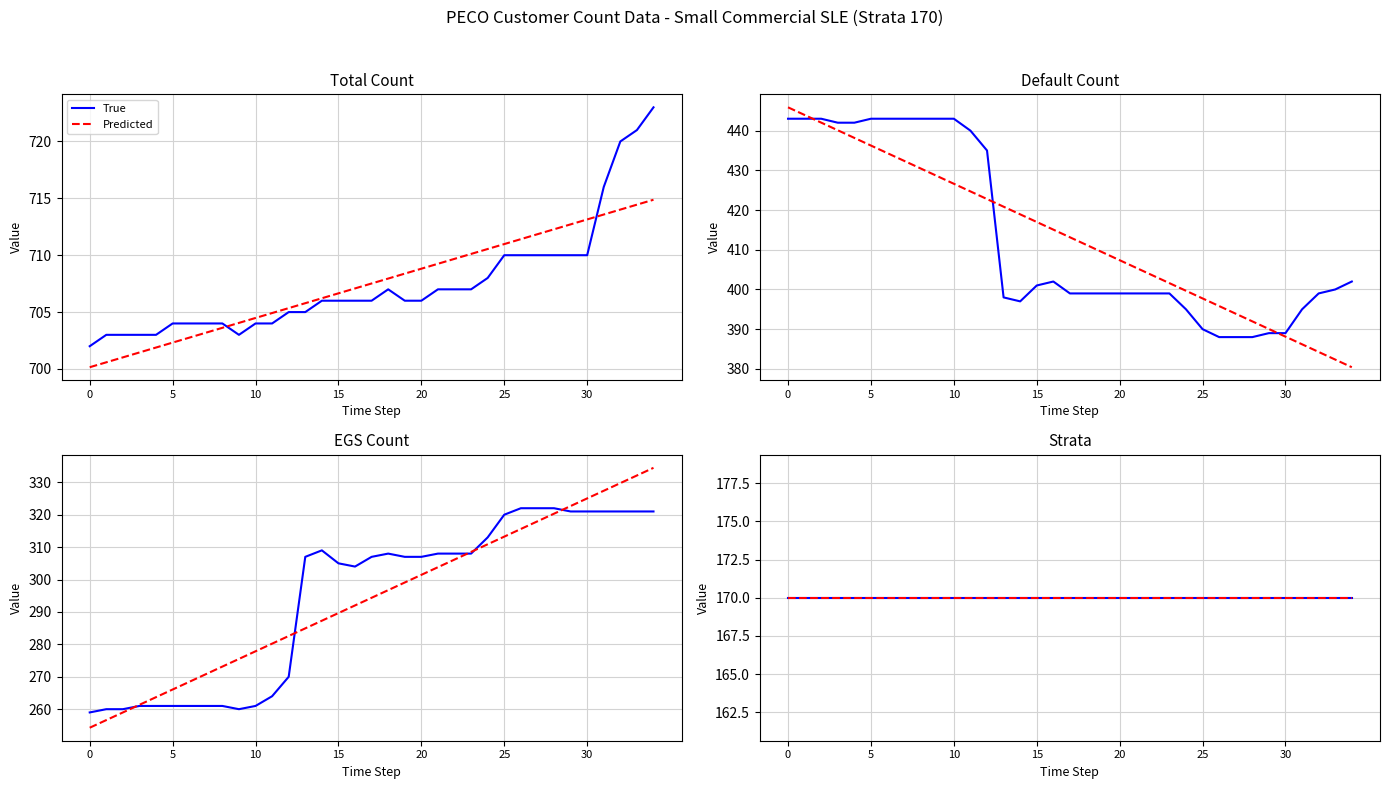

Does the chart display data point markers on the line(s)?

No